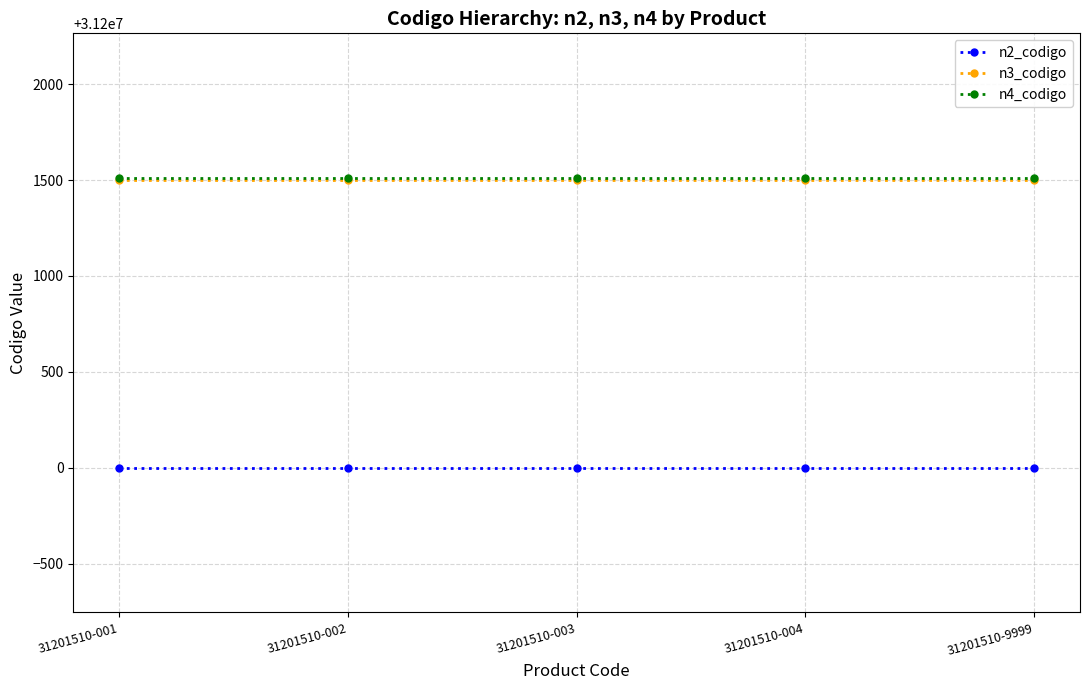

The n4_codigo series shows 31201510 at 31201510-001. True or false?

True